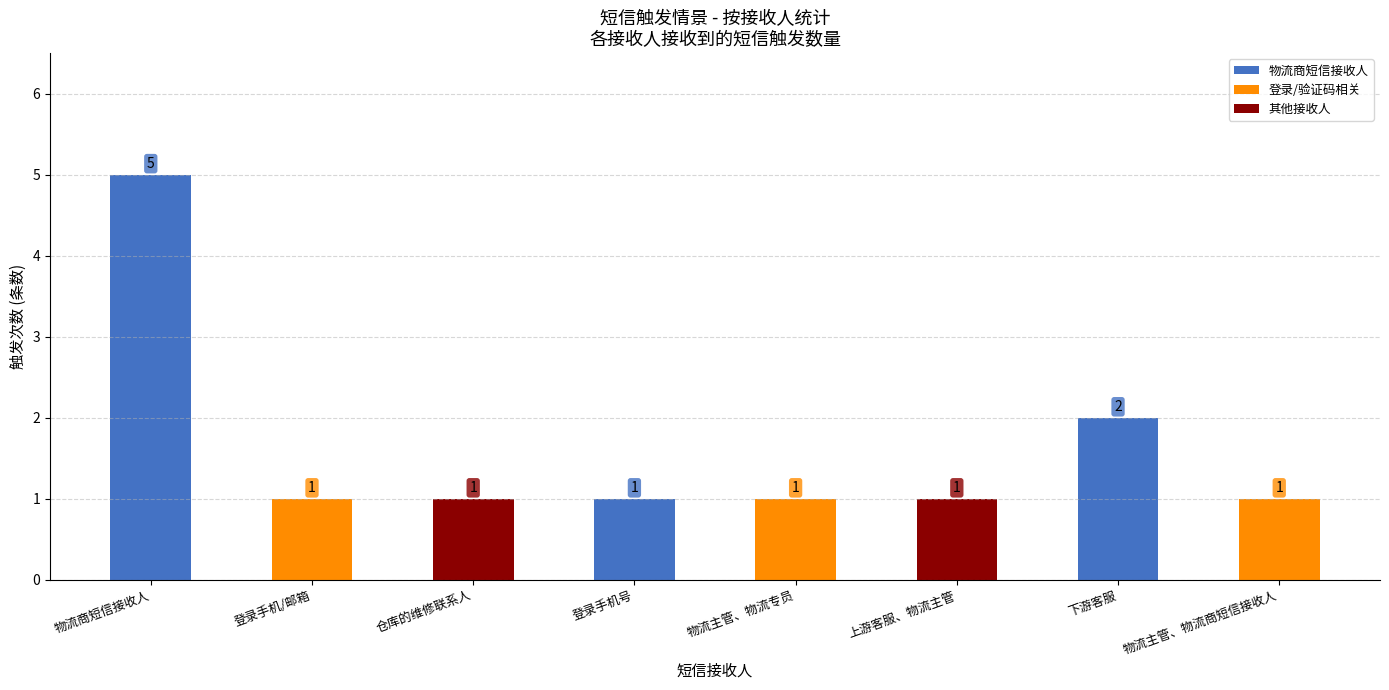

What is the value of the 8th bar from the left?

1